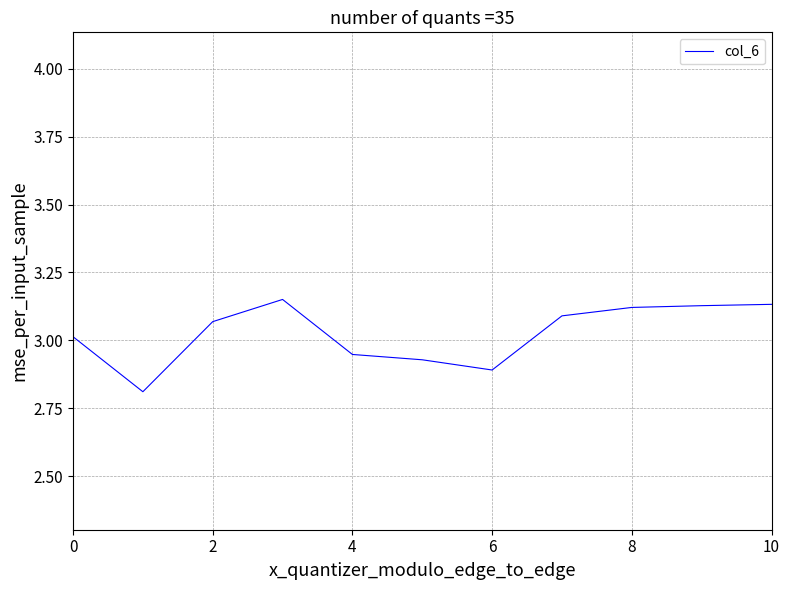

What is the minimum value shown in the chart?

2.4